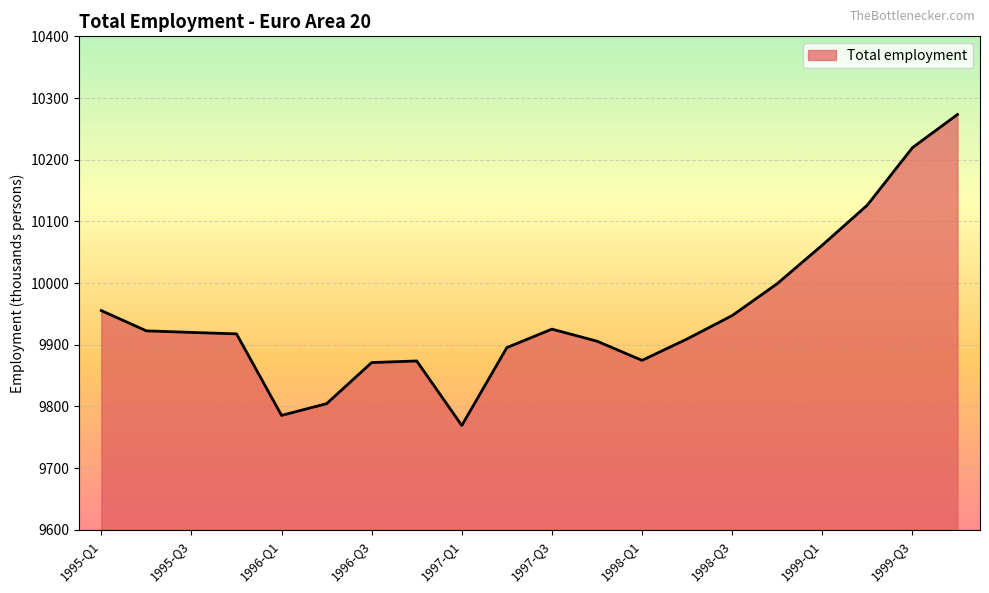

What is the minimum value shown in the chart?

9769.3